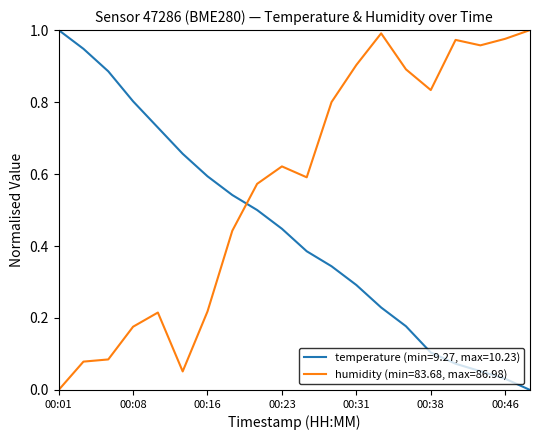

After their last crossing, which series has the higher values: humidity (min=83.68, max=86.98) or temperature (min=9.27, max=10.23)?

humidity (min=83.68, max=86.98)